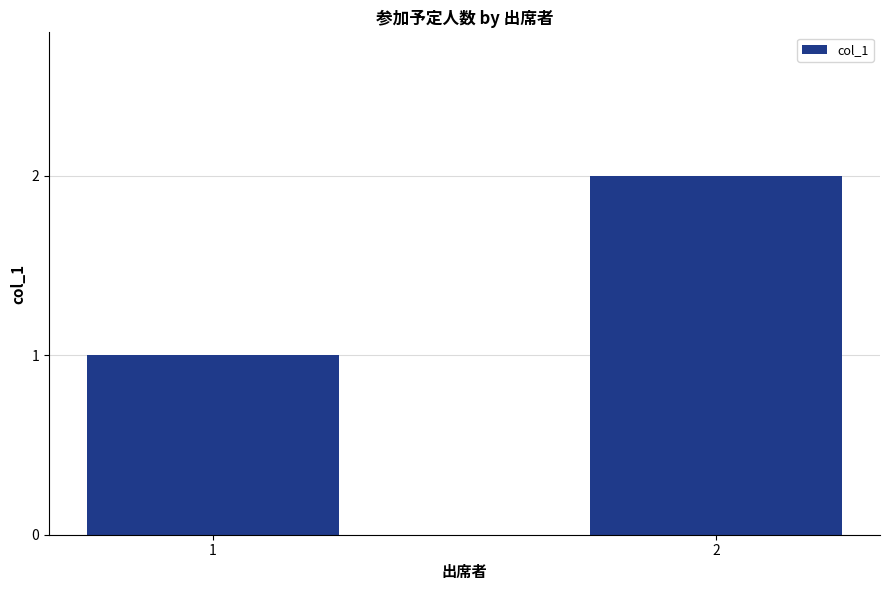

What is the value of the 1st bar from the left?

1